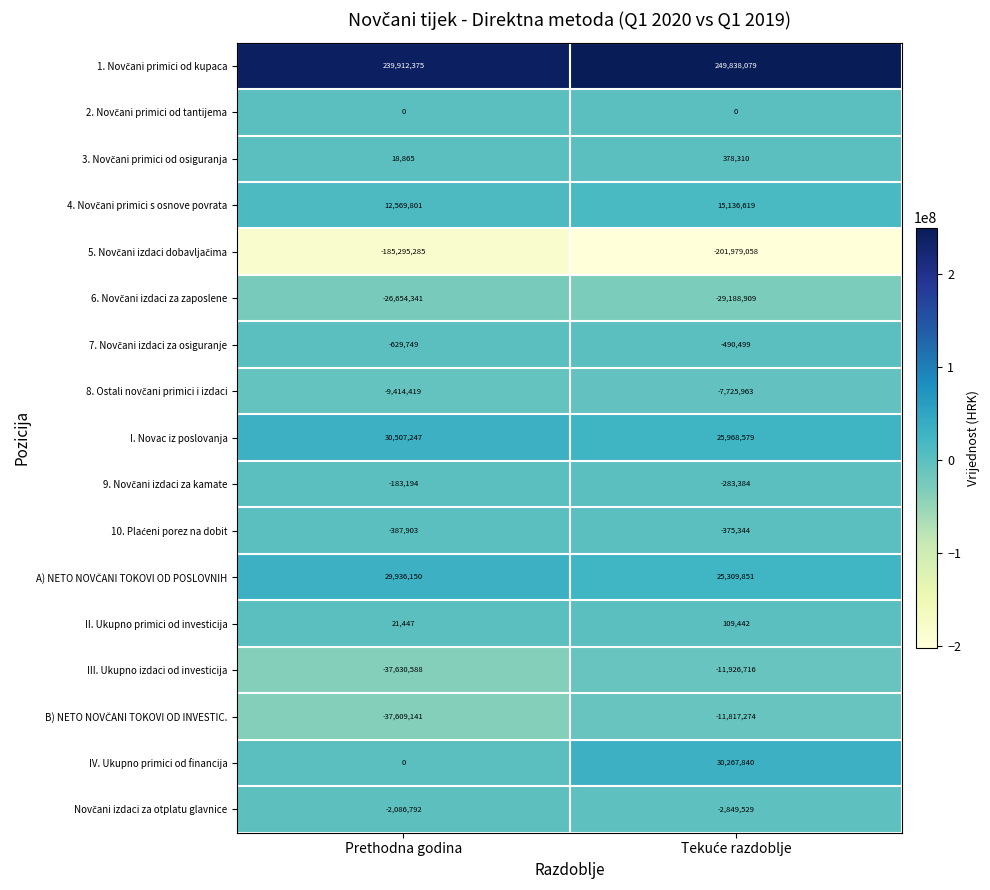

At which label is III. Ukupno izdaci od investicija closest to -24778652?

Prethodna godina